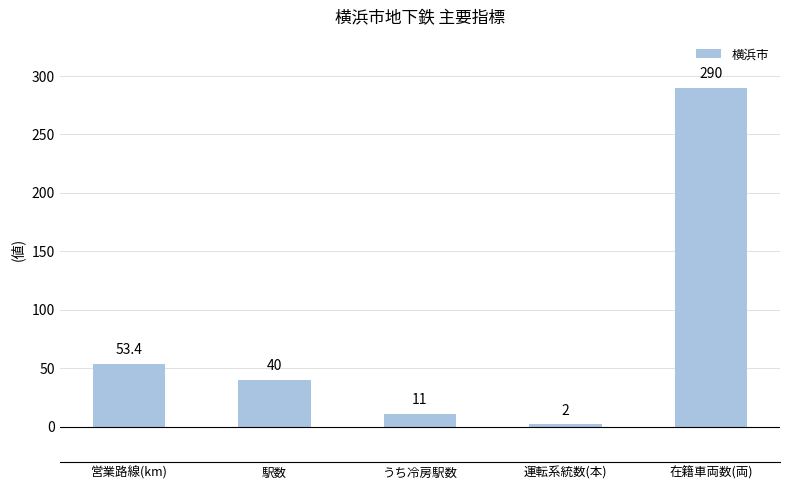

Rank the categories by value from highest to lowest.

在籍車両数(両), 営業路線(km), 駅数, うち冷房駅数, 運転系統数(本)